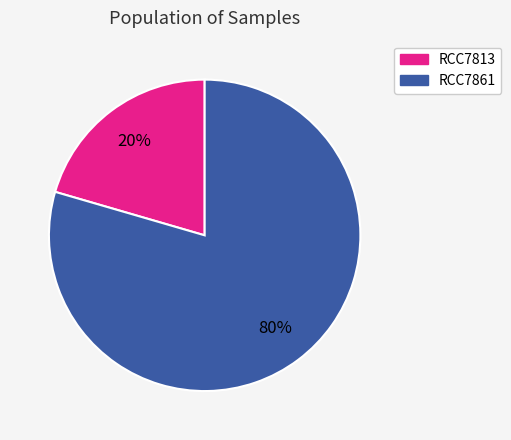

Is RCC7813 the majority of the pie?

No